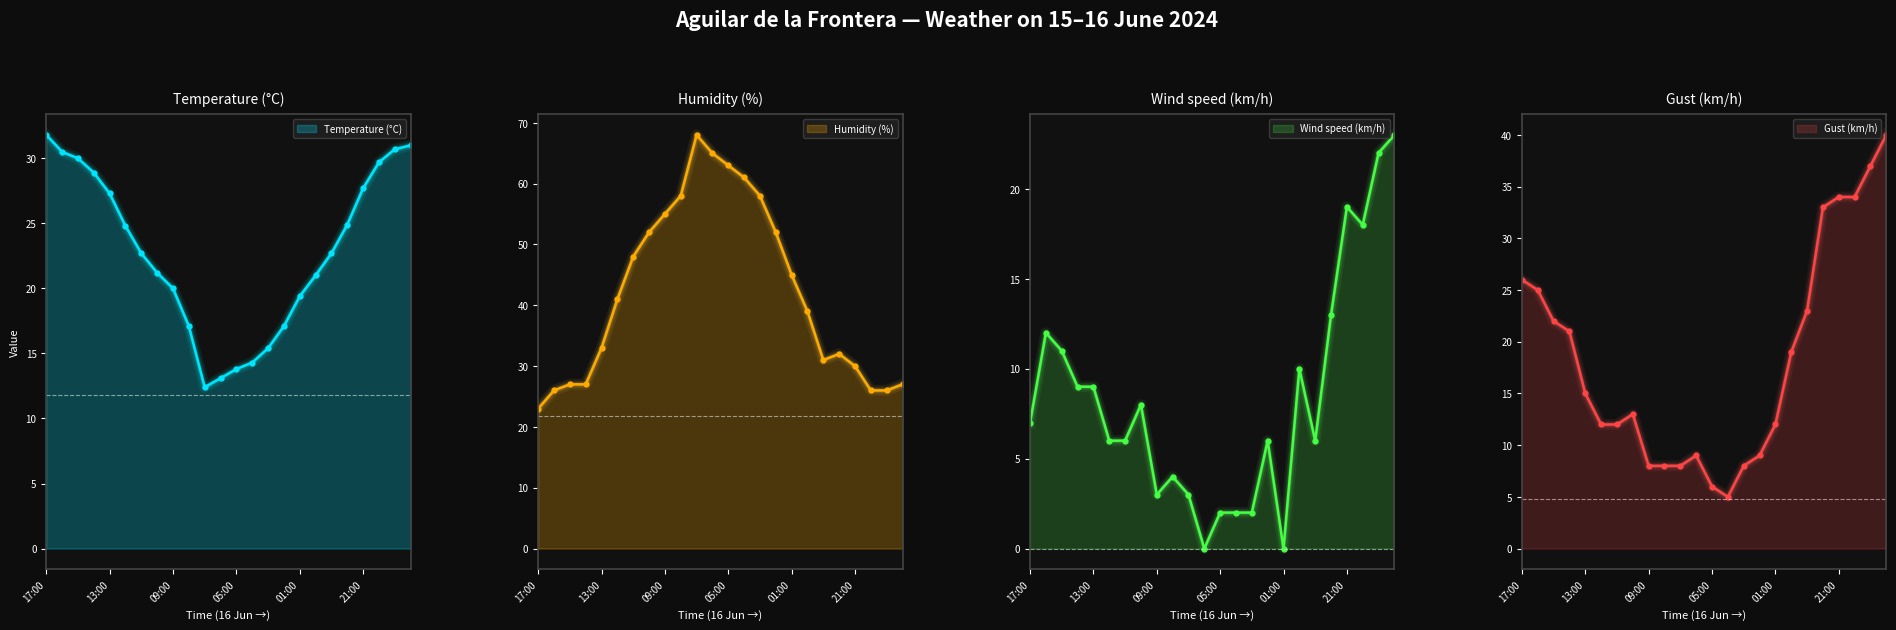

Reading left to right, transcribe all the data shown in this chart.

Temperature (°C): 17:00=31.8	16:00=30.5	15:00=30.0	14:00=28.9	13:00=27.3	12:00=24.8	11:00=22.7	10:00=21.2	09:00=20.0	08:00=17.1	07:00=12.4	06:00=13.1	05:00=13.8	04:00=14.3	03:00=15.4	02:00=17.1	01:00=19.4	00:00=21.0	23:00=22.7	22:00=24.9	21:00=27.7	20:00=29.7	19:00=30.7	18:00=31.0
Humidity (%): 17:00=23.0	16:00=26.0	15:00=27.0	14:00=27.0	13:00=33.0	12:00=41.0	11:00=48.0	10:00=52.0	09:00=55.0	08:00=58.0	07:00=68.0	06:00=65.0	05:00=63.0	04:00=61.0	03:00=58.0	02:00=52.0	01:00=45.0	00:00=39.0	23:00=31.0	22:00=32.0	21:00=30.0	20:00=26.0	19:00=26.0	18:00=27.0
Wind speed (km/h): 17:00=7.0	16:00=12.0	15:00=11.0	14:00=9.0	13:00=9.0	12:00=6.0	11:00=6.0	10:00=8.0	09:00=3.0	08:00=4.0	07:00=3.0	06:00=0.0	05:00=2.0	04:00=2.0	03:00=2.0	02:00=6.0	01:00=0.0	00:00=10.0	23:00=6.0	22:00=13.0	21:00=19.0	20:00=18.0	19:00=22.0	18:00=23.0
Gust (km/h): 17:00=26.0	16:00=25.0	15:00=22.0	14:00=21.0	13:00=15.0	12:00=12.0	11:00=12.0	10:00=13.0	09:00=8.0	08:00=8.0	07:00=8.0	06:00=9.0	05:00=6.0	04:00=5.0	03:00=8.0	02:00=9.0	01:00=12.0	00:00=19.0	23:00=23.0	22:00=33.0	21:00=34.0	20:00=34.0	19:00=37.0	18:00=40.0